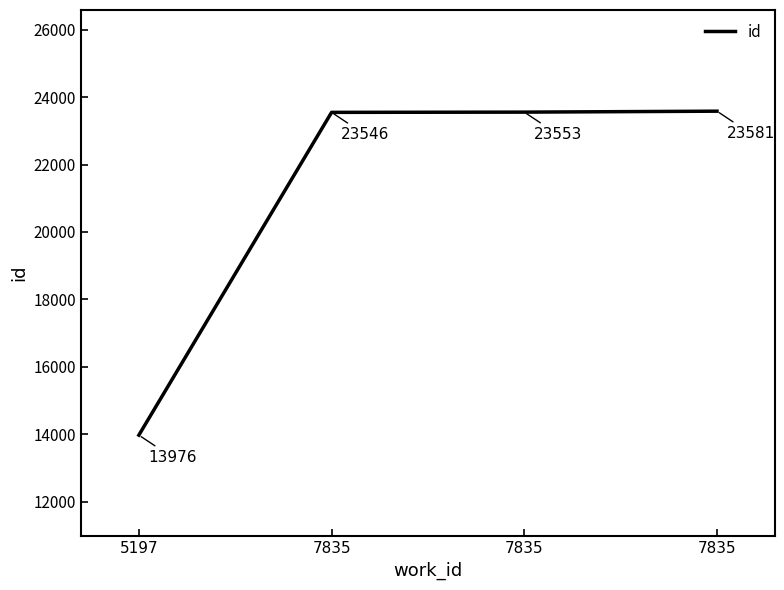

What is the average value?

21164